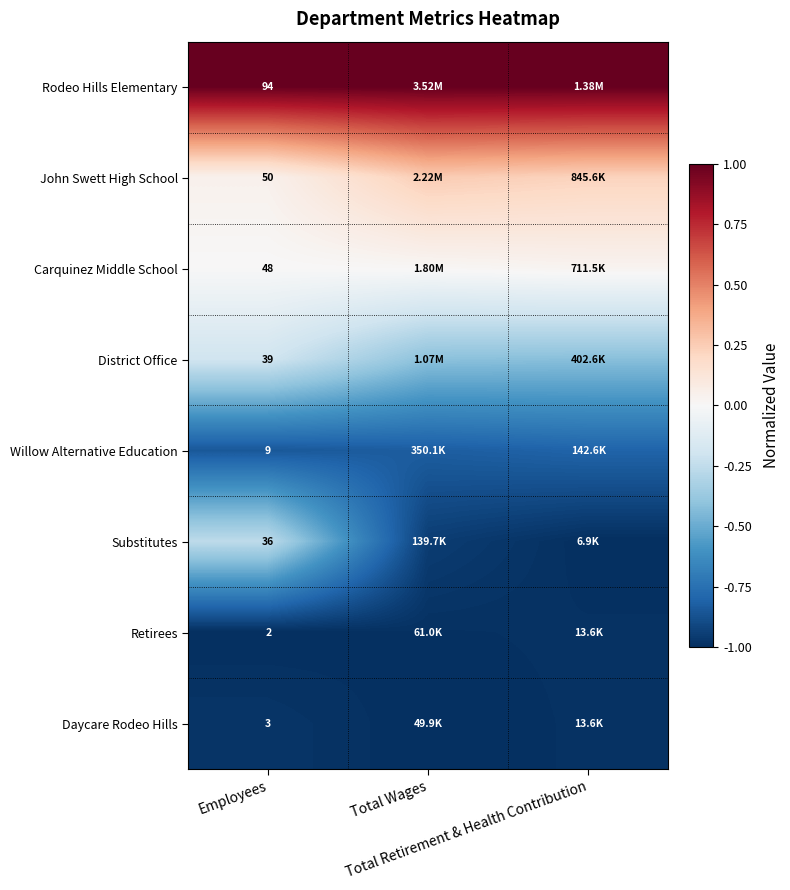

What is the approximate value of District Office at Total Wages?

-0.4